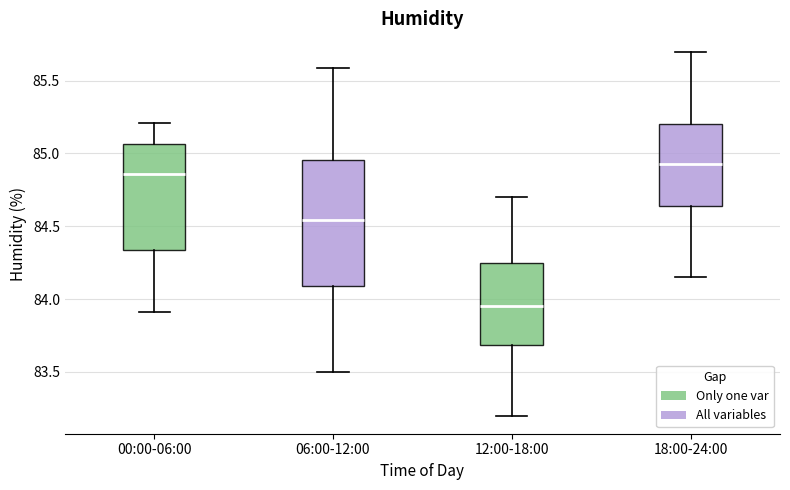

Which box's median line is the highest?

18:00-24:00